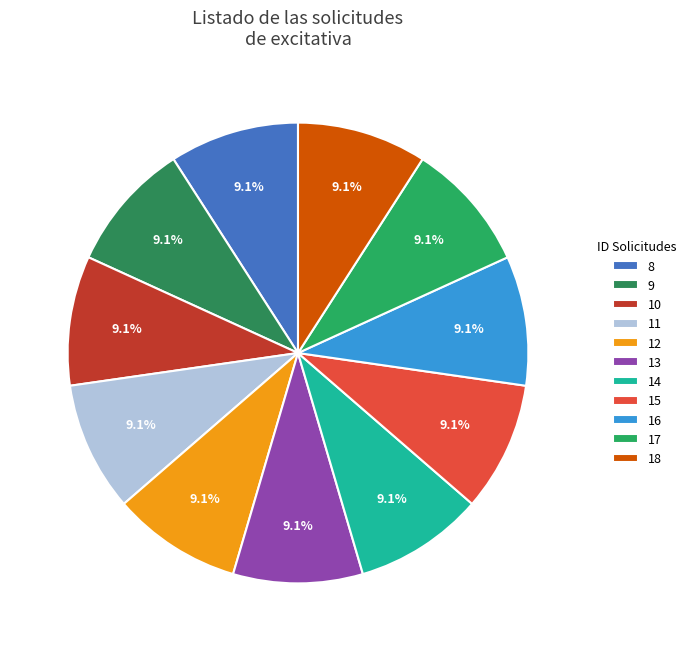

Which category has the smallest portion of the pie?

8